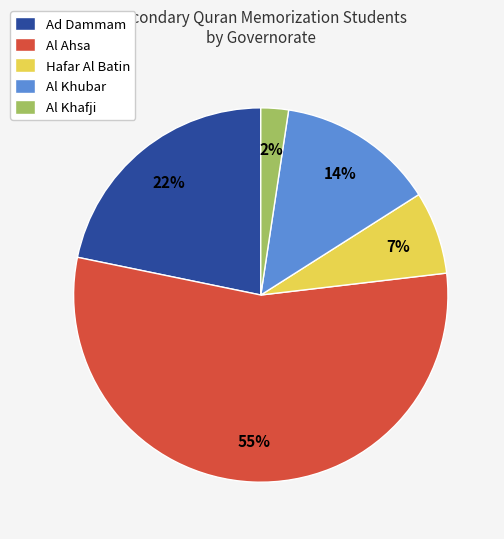

Count the number of slices in the pie.

5